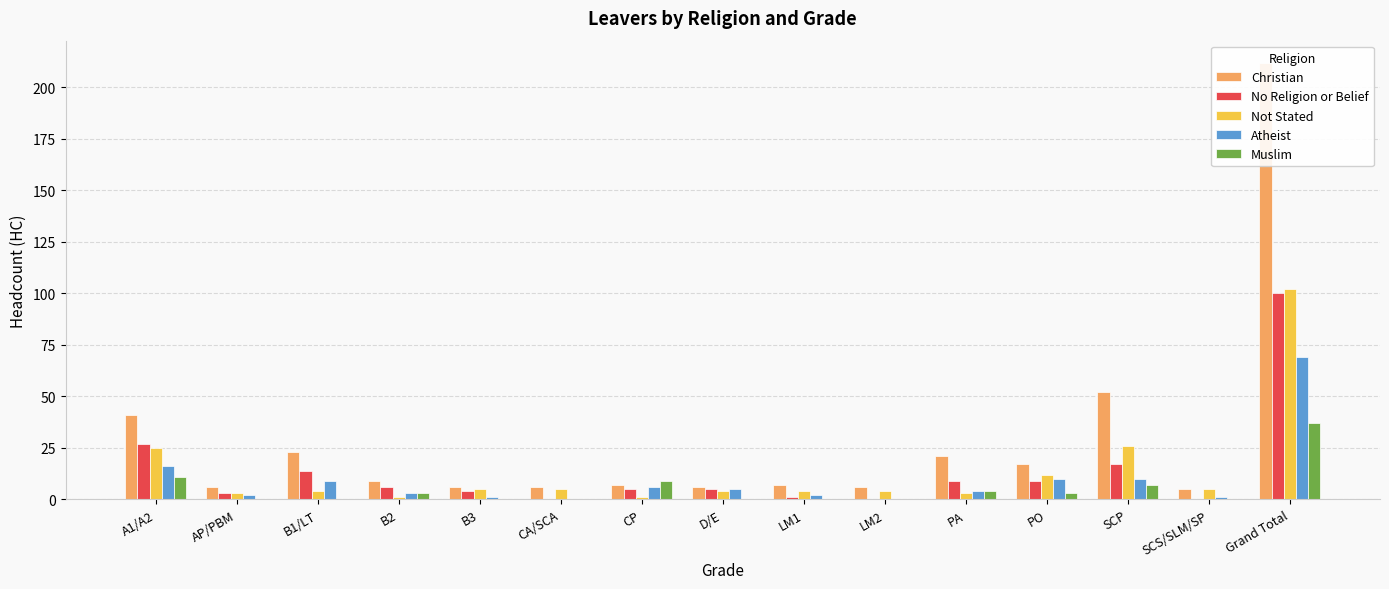

At which label does Not Stated first exceed 4?

A1/A2